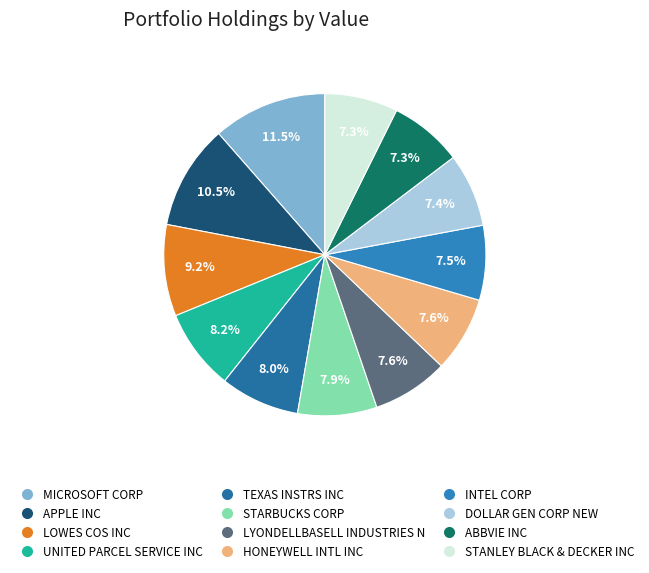

Is it true that MICROSOFT CORP is 11% of the pie?

True